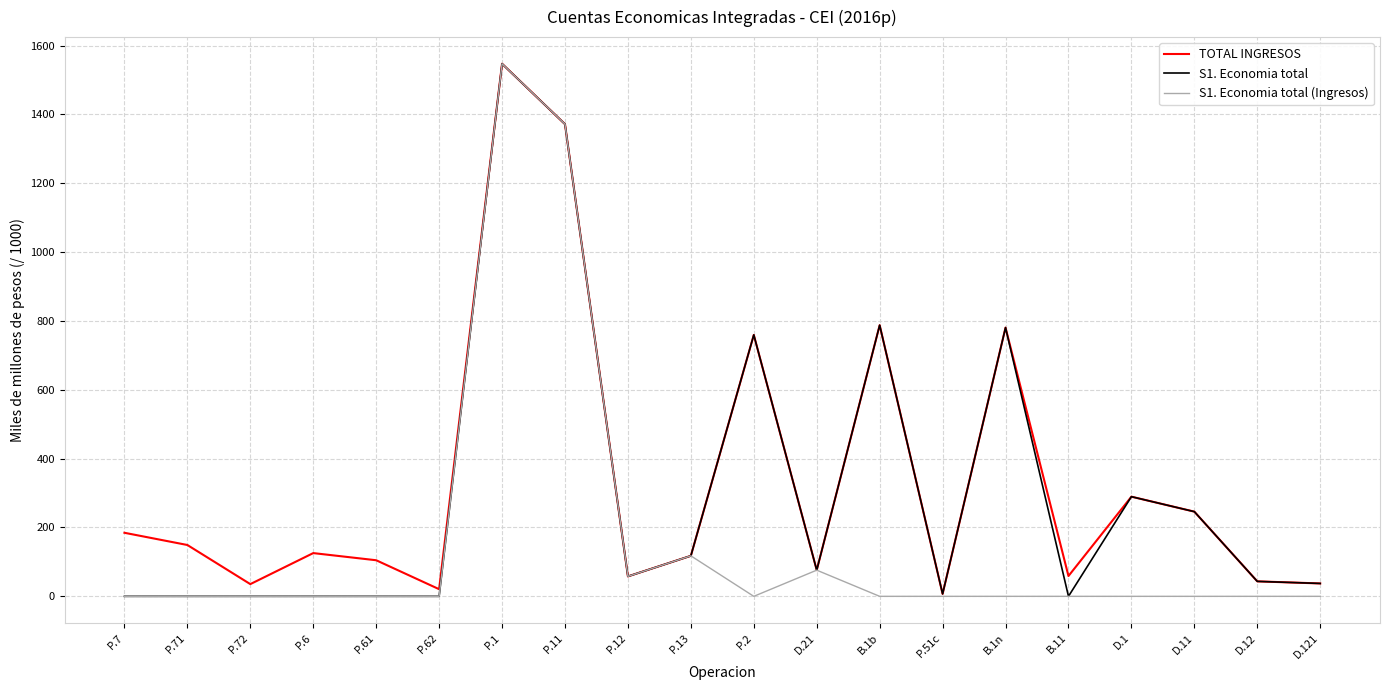

At which category is the sum across all series the highest?

P.1